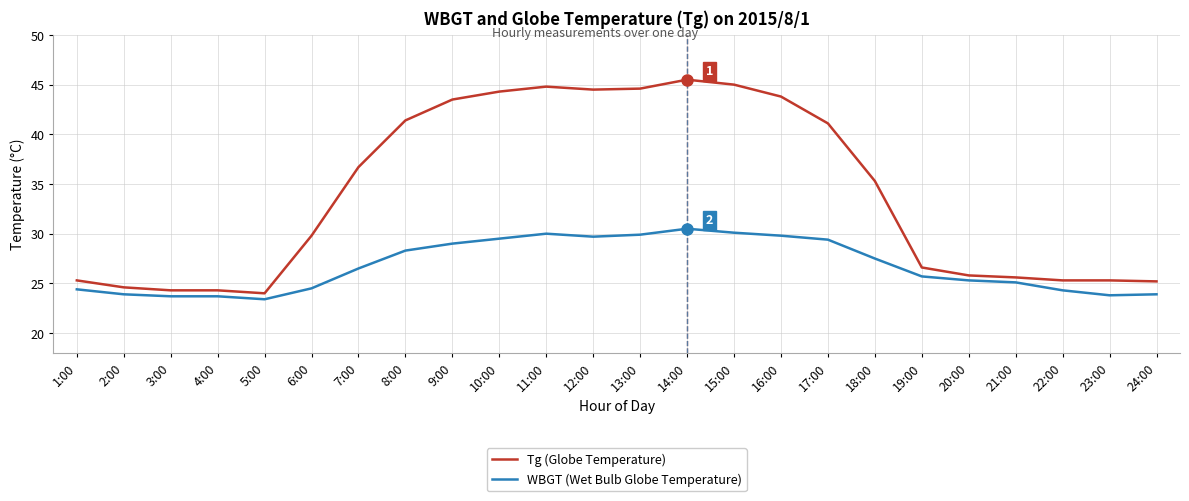

List the series in order of their peak value, lowest first.

WBGT (Wet Bulb Globe Temperature), Tg (Globe Temperature)